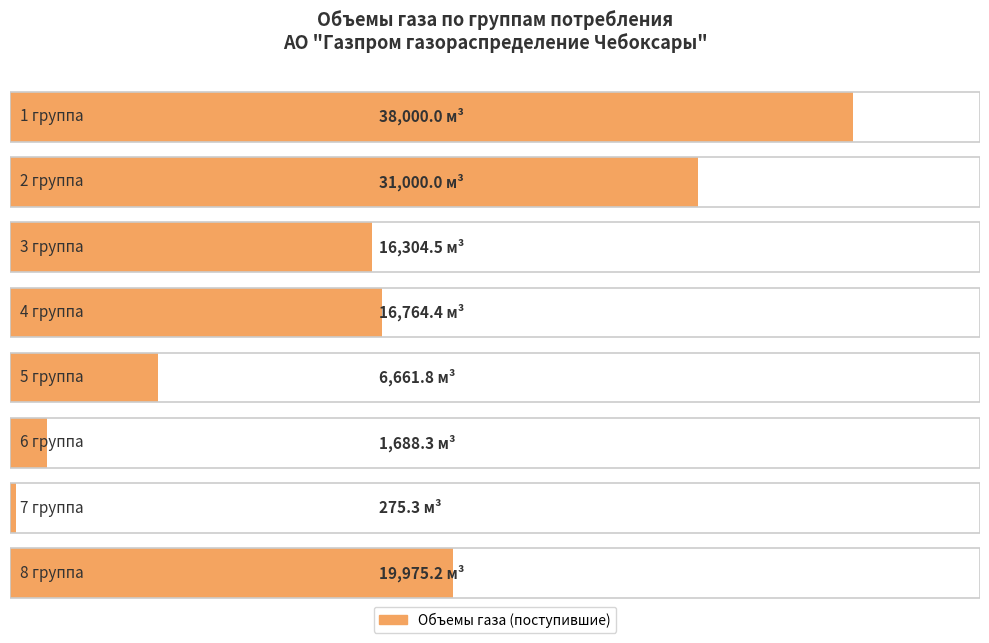

Reading right to left, extract all data points from this chart.

8 группа=19975.2	7 группа=275.3	6 группа=1688.3	5 группа=6661.8	4 группа=16764.4	3 группа=16304.5	2 группа=31000.0	1 группа=38000.0